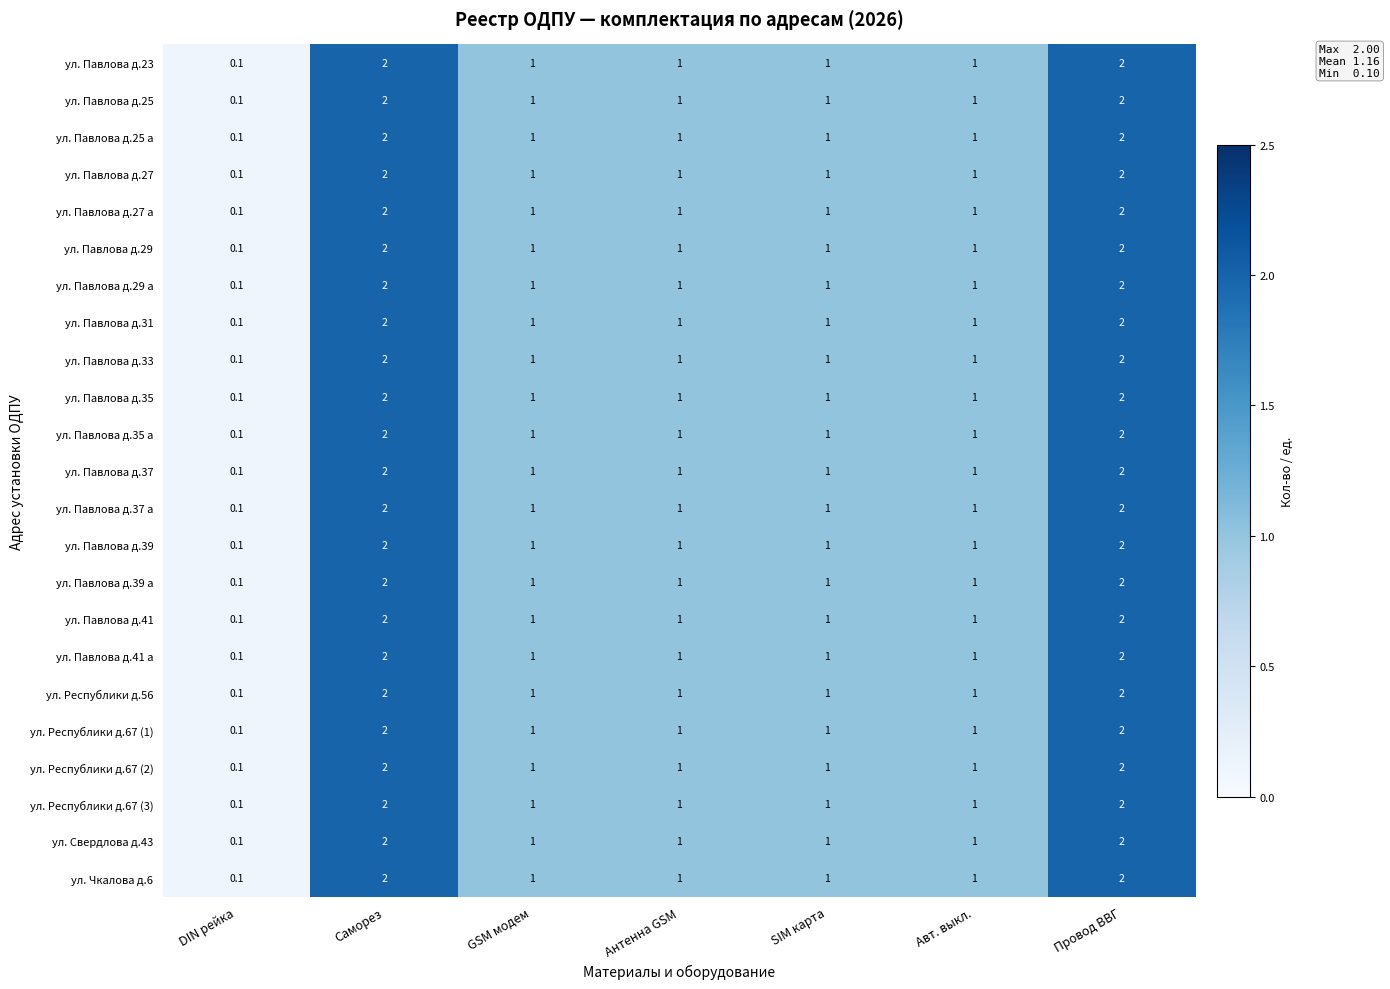

True or false: ул. Республики д.56 has a value of 2.0 at Провод ВВГ.

True